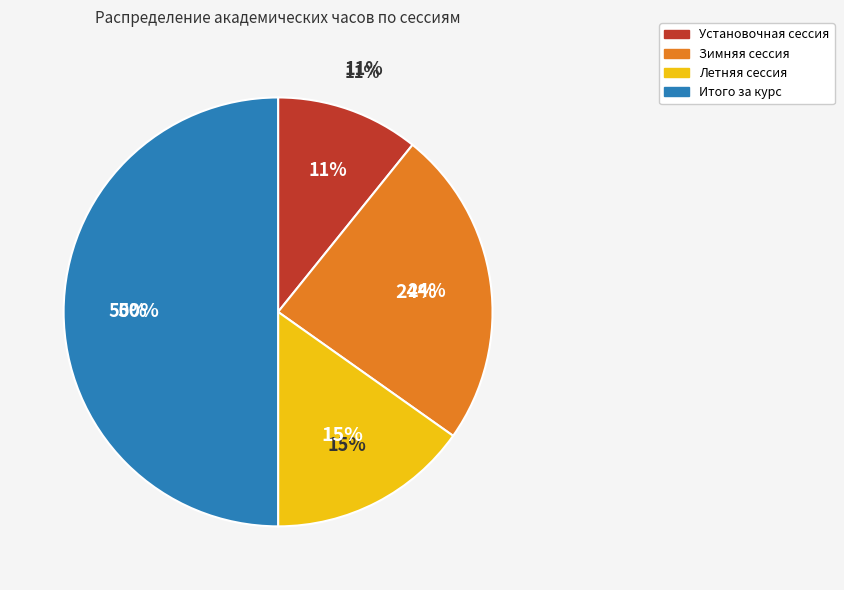

Does any single category account for the majority?

No